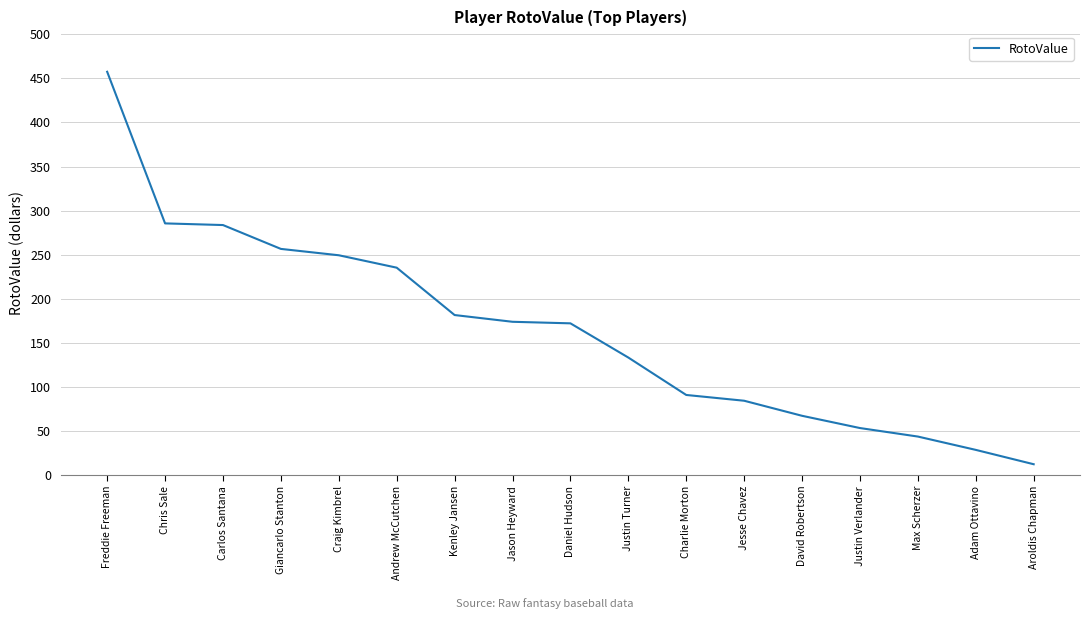

What is the sum of all values?

2813.0